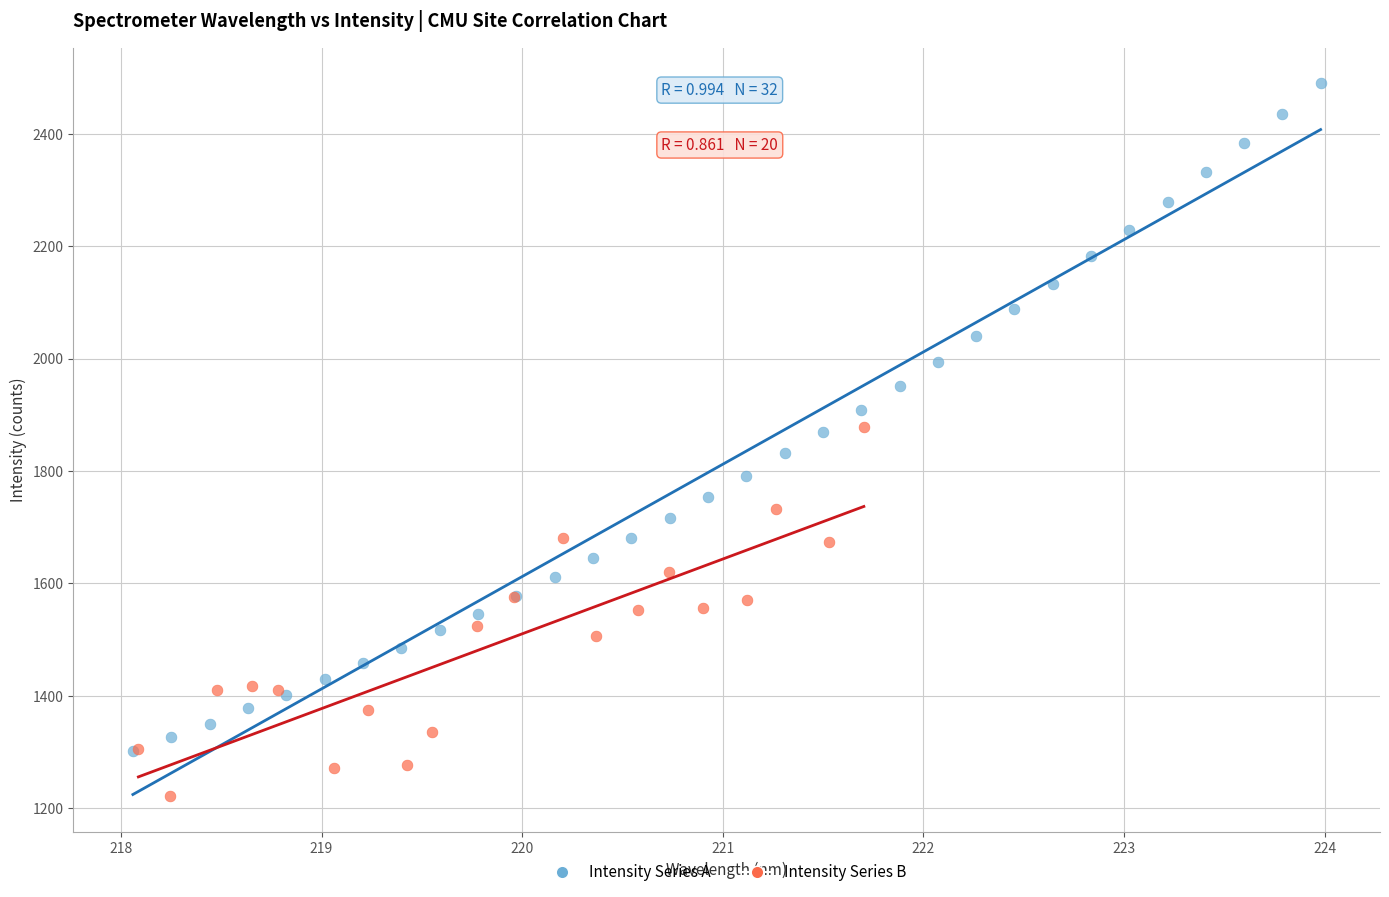

Which series contains the lowest Y value?

Intensity Series B